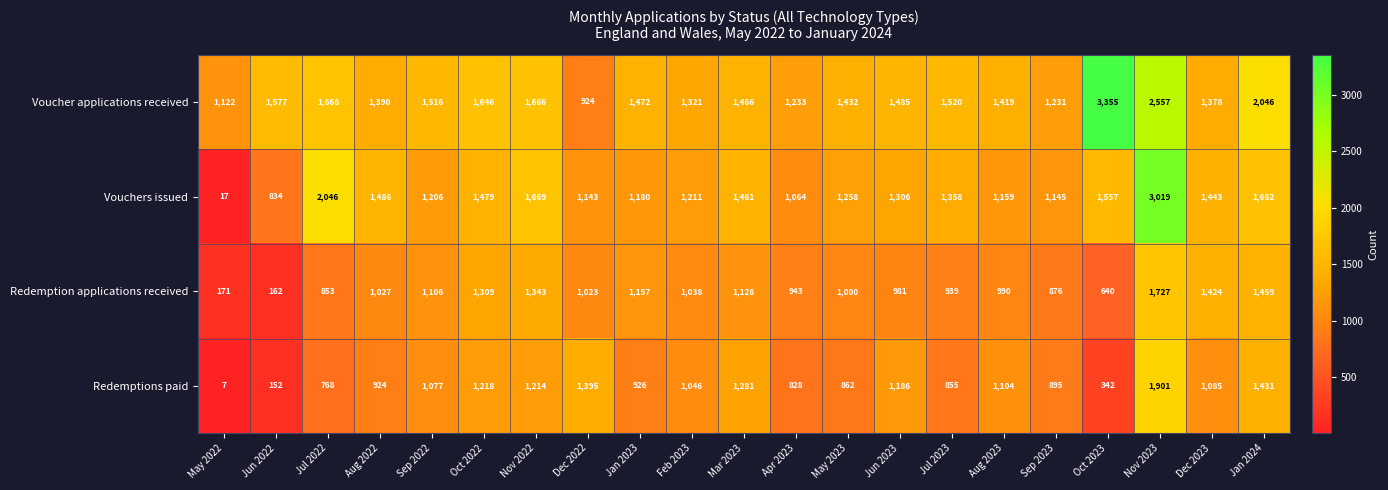

What is the difference between the maximum and minimum values in the Redemption applications received series?

1565